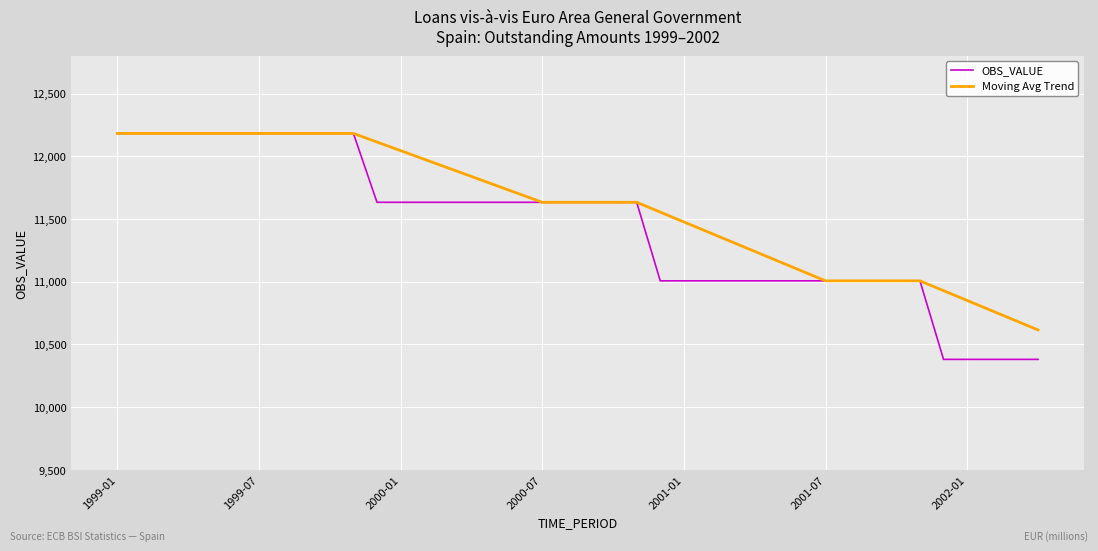

How many lines are shown in the chart?

2